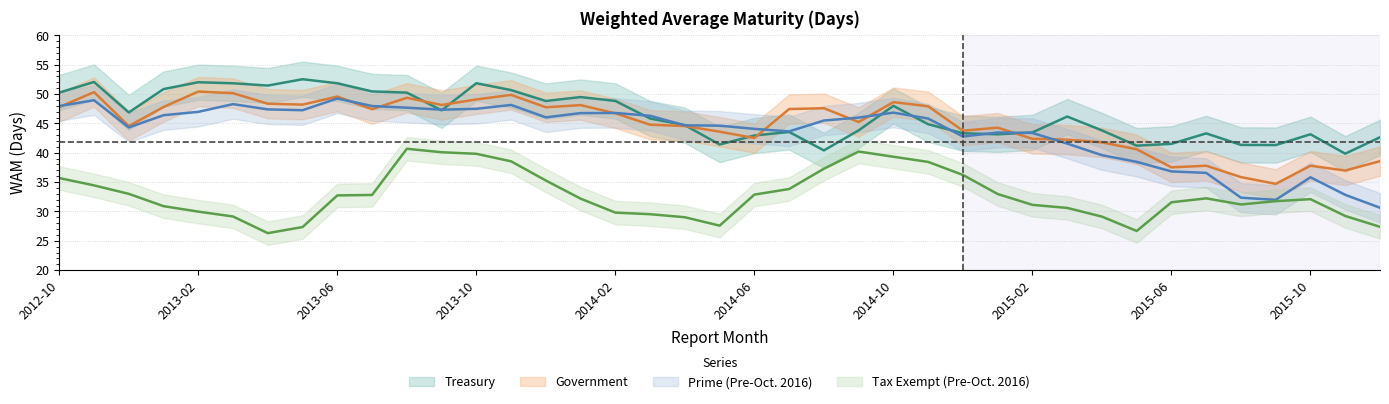

What is the approximate value of Government at 2014-09?

45.2